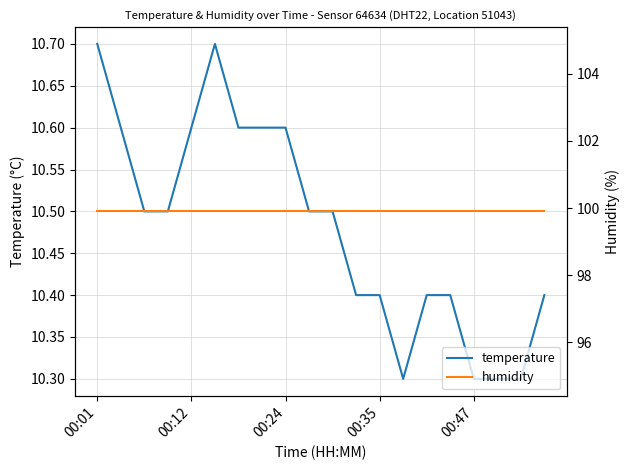

Rank the categories by temperature value from lowest to highest.

13, 16, 17, 18, 11, 12, 14, 15, 19, 00:24, 00:35, 9, 10, 00:12, 00:47, 6, 7, 8, 00:01, 5